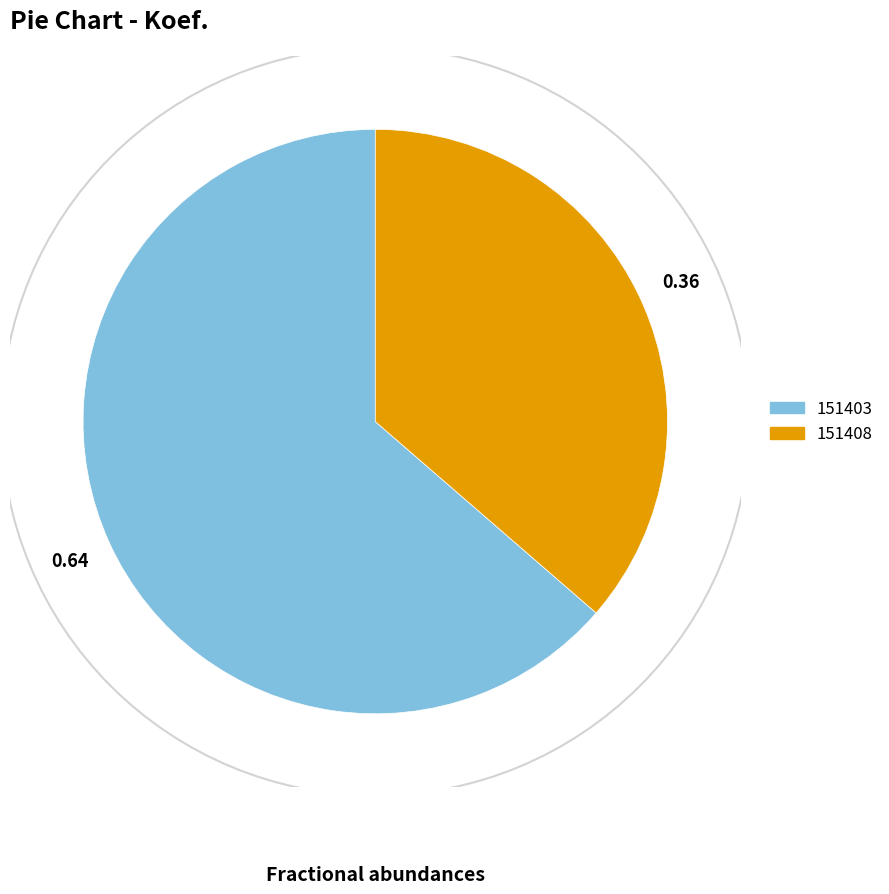

Which has a higher value, 151408 or 151403?

151403